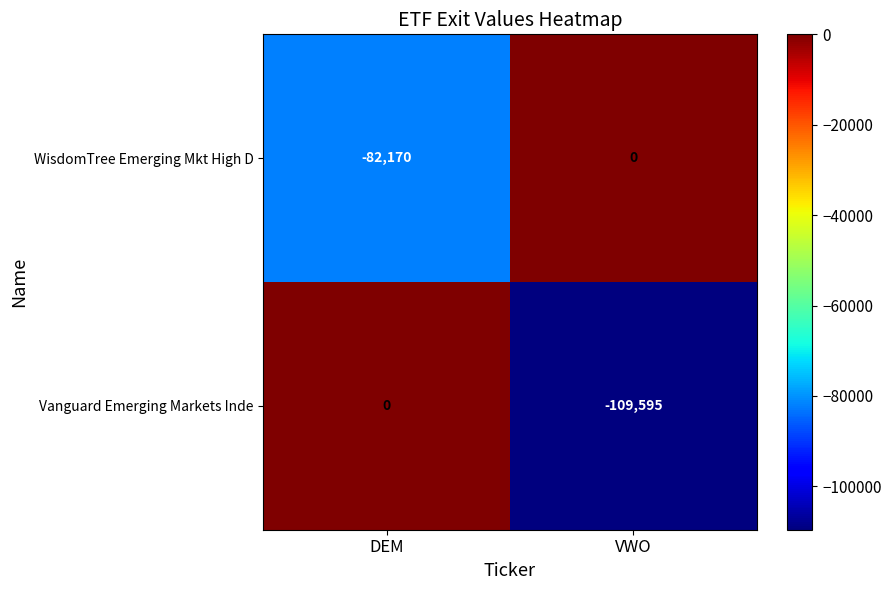

Which category has the lowest value across all series?

VWO